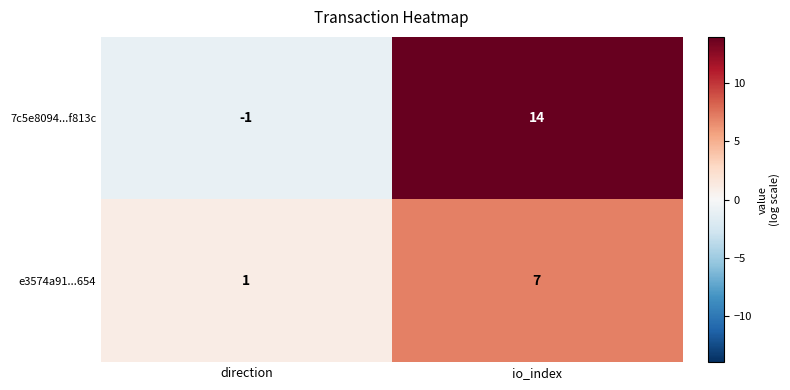

What is the difference between the e3574a91...654 values at direction and io_index?

6